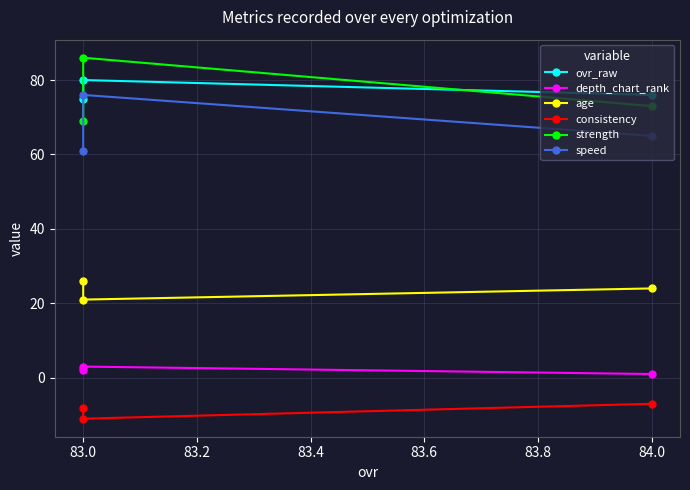

What is the total value across all series at 83.0?

255